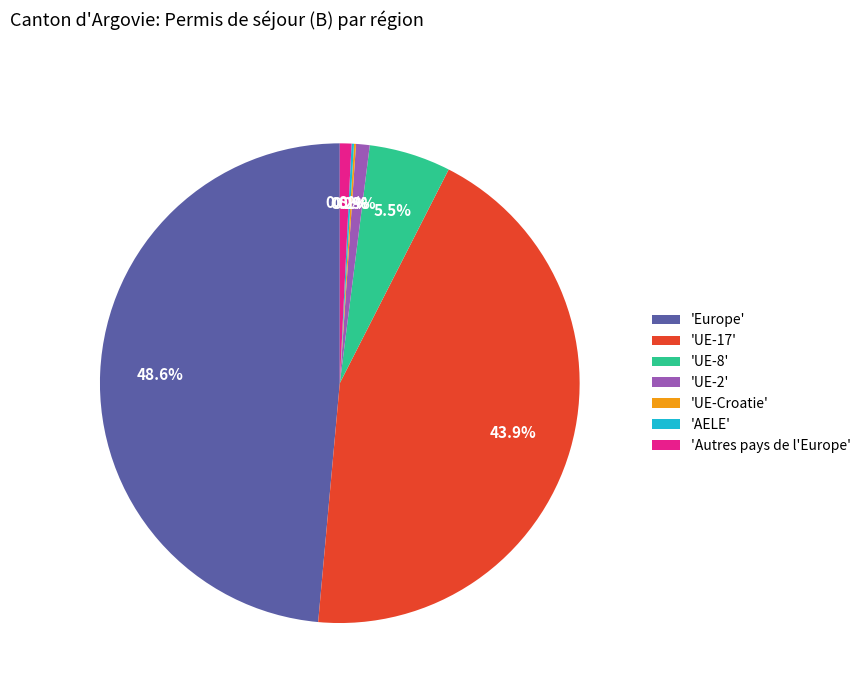

What percentage is NOT represented by 'Europe'?

51.4%